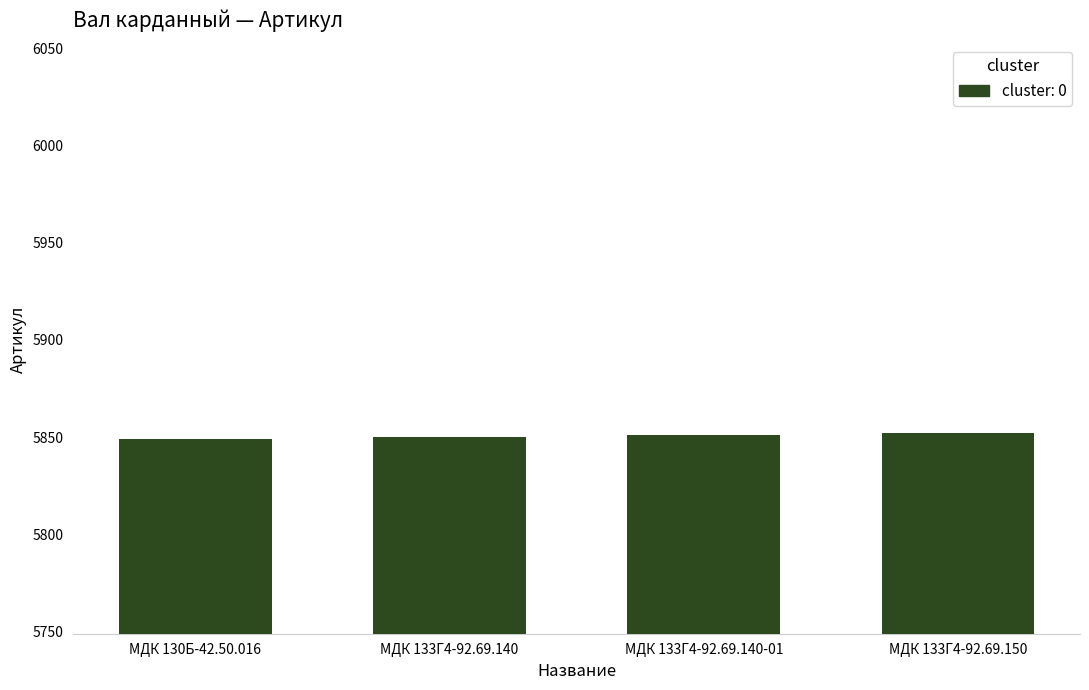

How many data points are less than 5851?

2